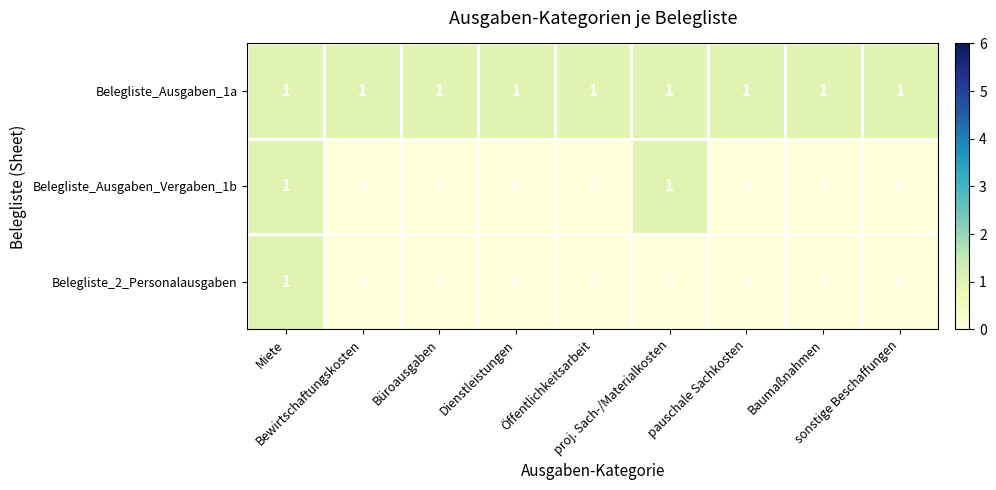

Count the Belegliste_Ausgaben_Vergaben_1b values in the range 0 to 1.

9